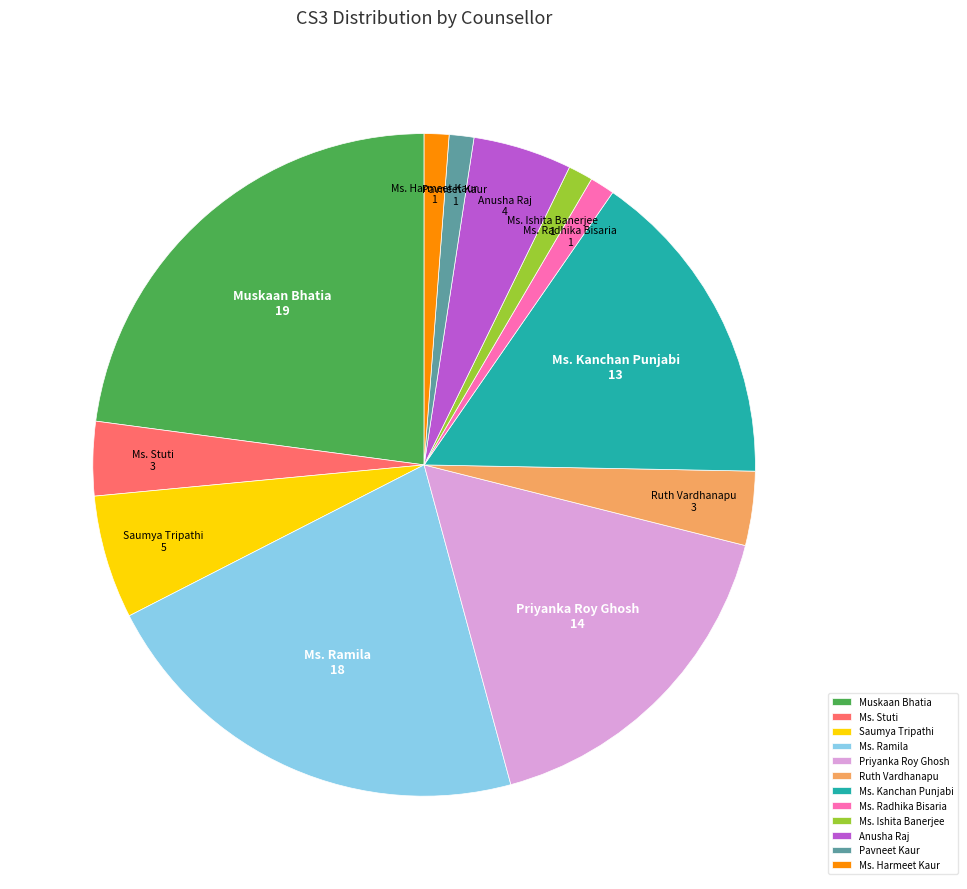

Which slice is the largest?

Muskaan Bhatia